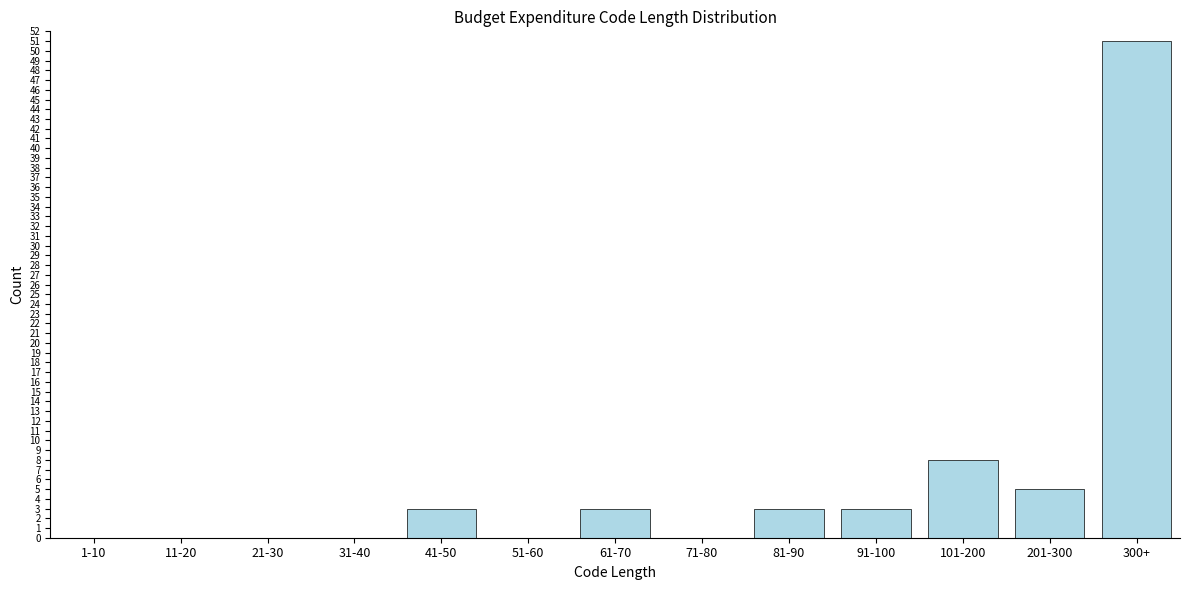

Reading left to right, extract all data points from this chart.

1-10=0	11-20=0	21-30=0	31-40=0	41-50=3	51-60=0	61-70=3	71-80=0	81-90=3	91-100=3	101-200=8	201-300=5	300+=51